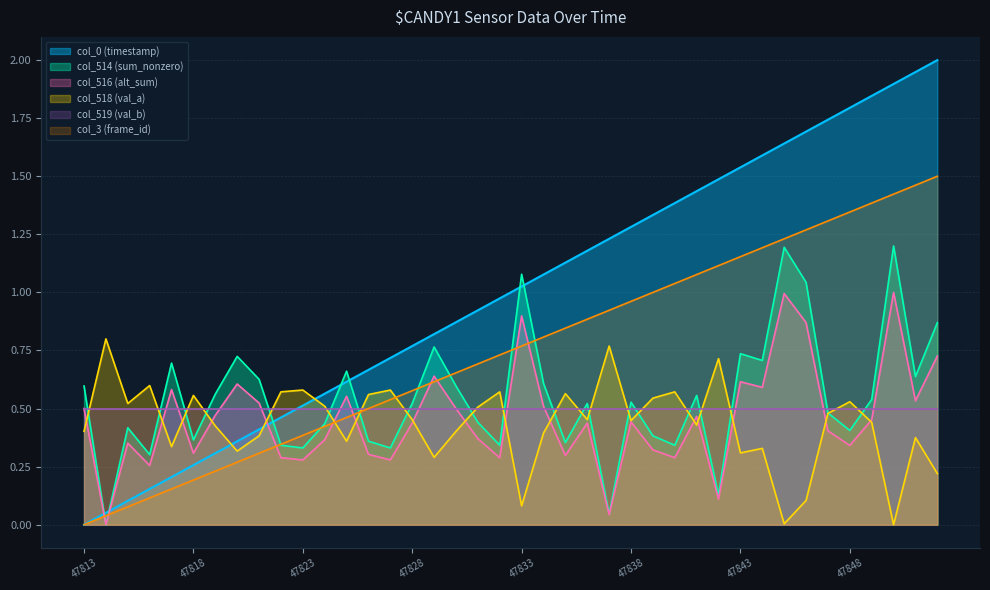

How many lines are shown in the chart?

6